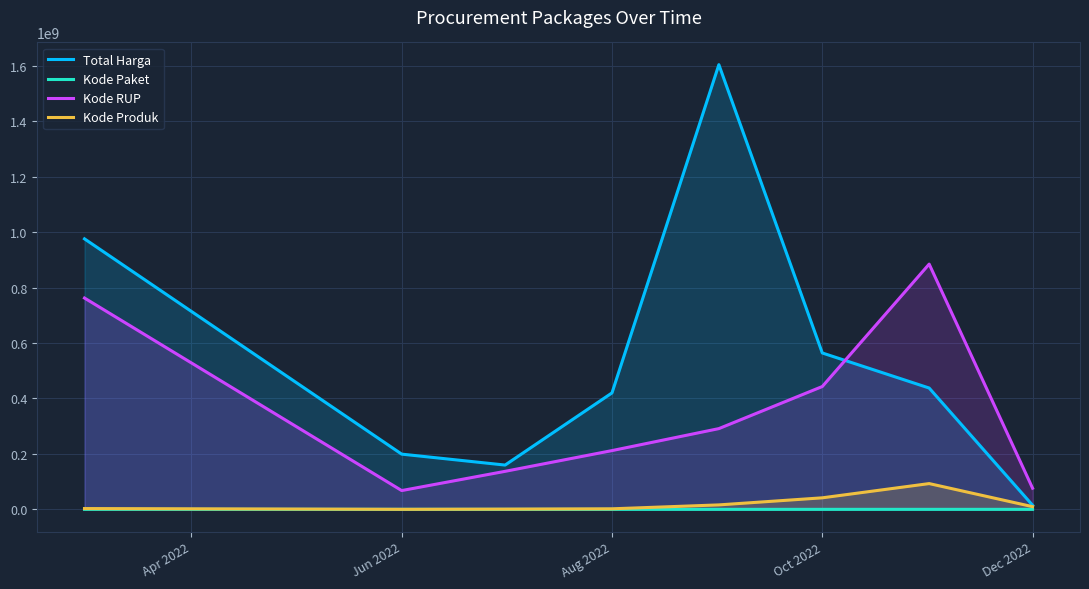

Is it true that Total Harga equals 94783854.3 at Jun 2022?

False